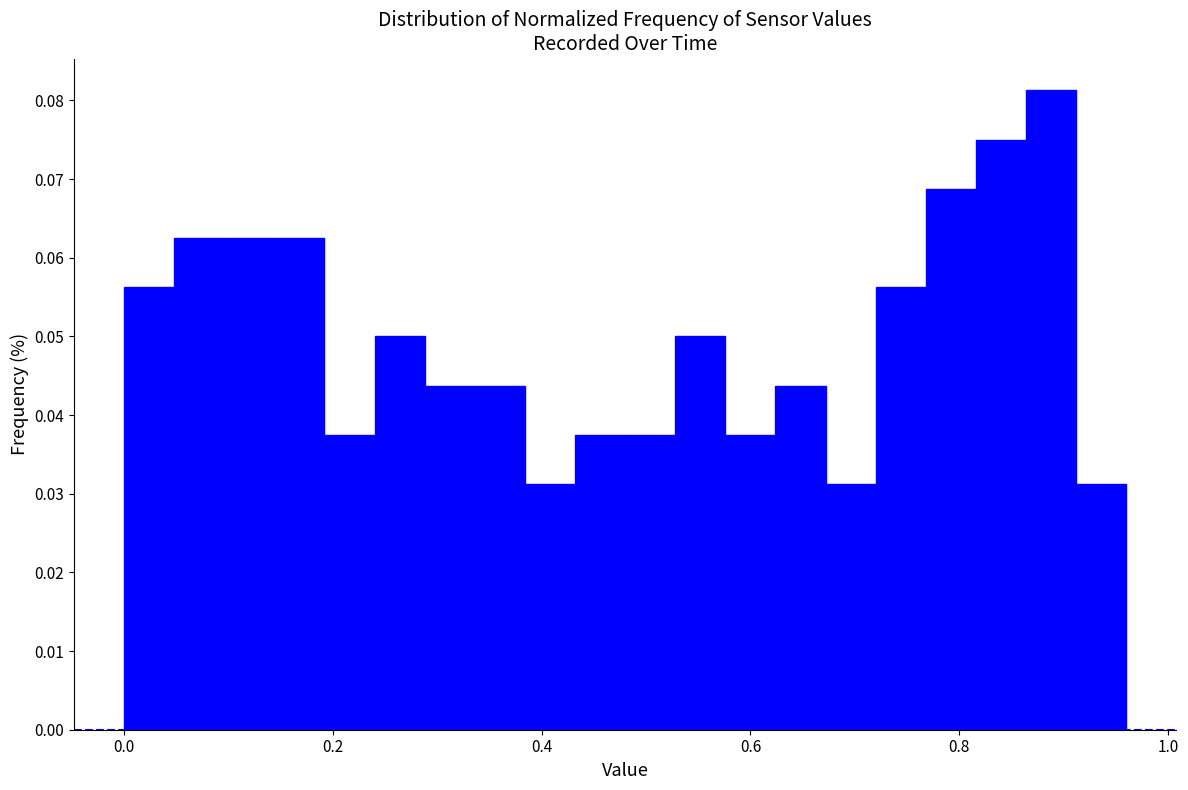

Around what value on the x-axis is the tallest bar? Give the approximate position of its centre, as read against the axis.

0.88